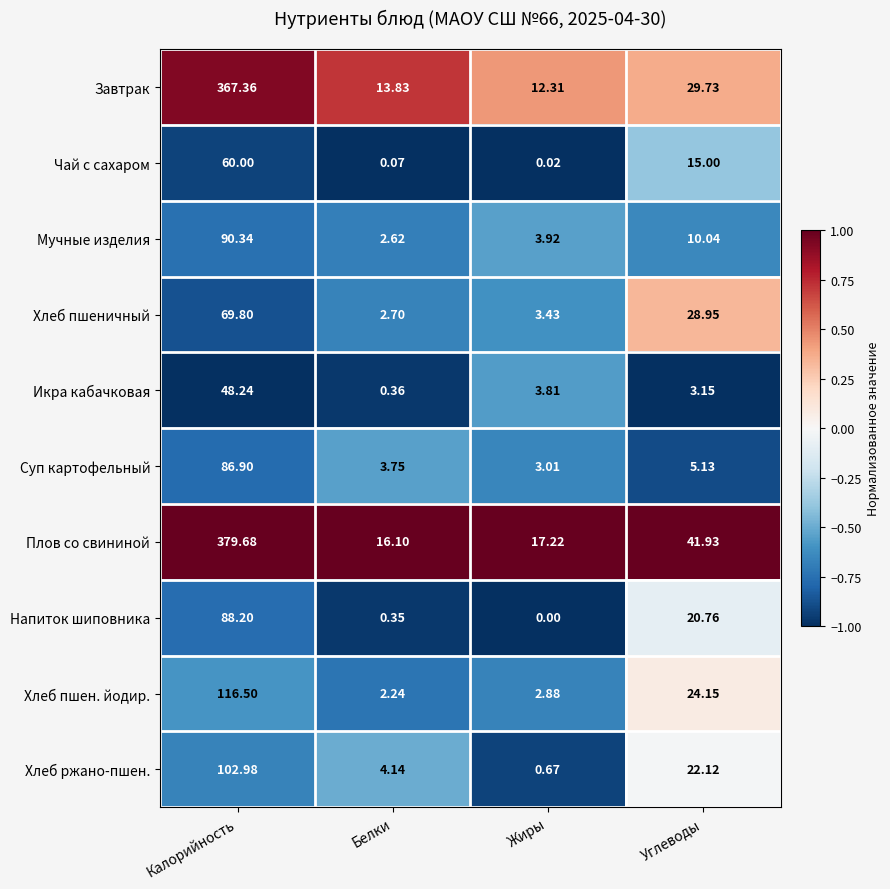

Which series has the largest total across all categories?

Плов со свининой